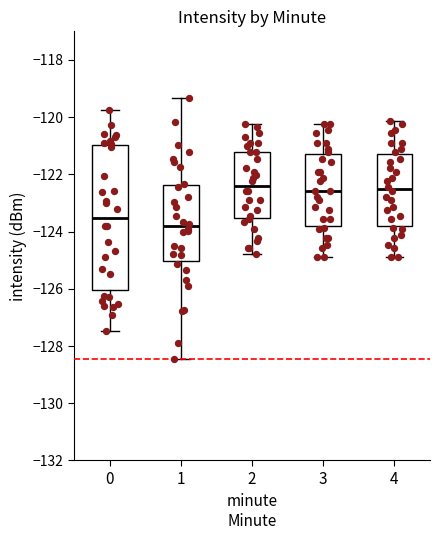

Where is the upper edge of the box at x = 2 on the y-axis? The values are not printed on the chart, so give them approximately, as read against the axis.

-121.2